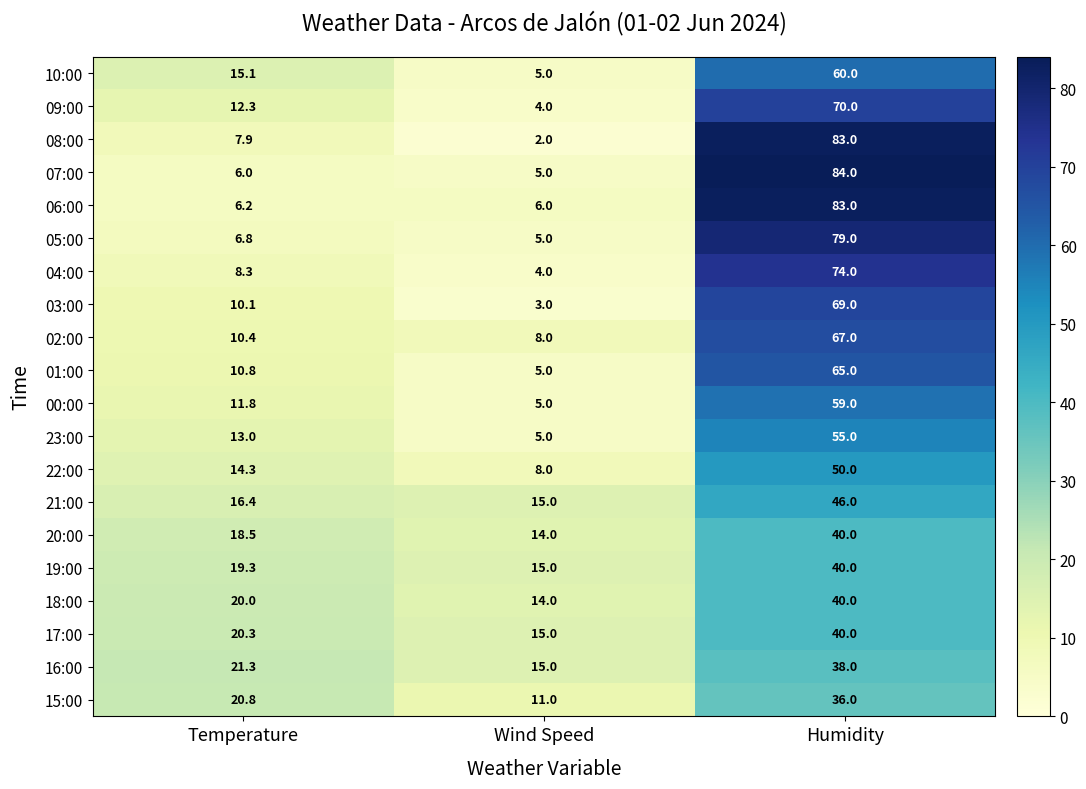

The 20:00 series shows 22.6 at Wind Speed. True or false?

False